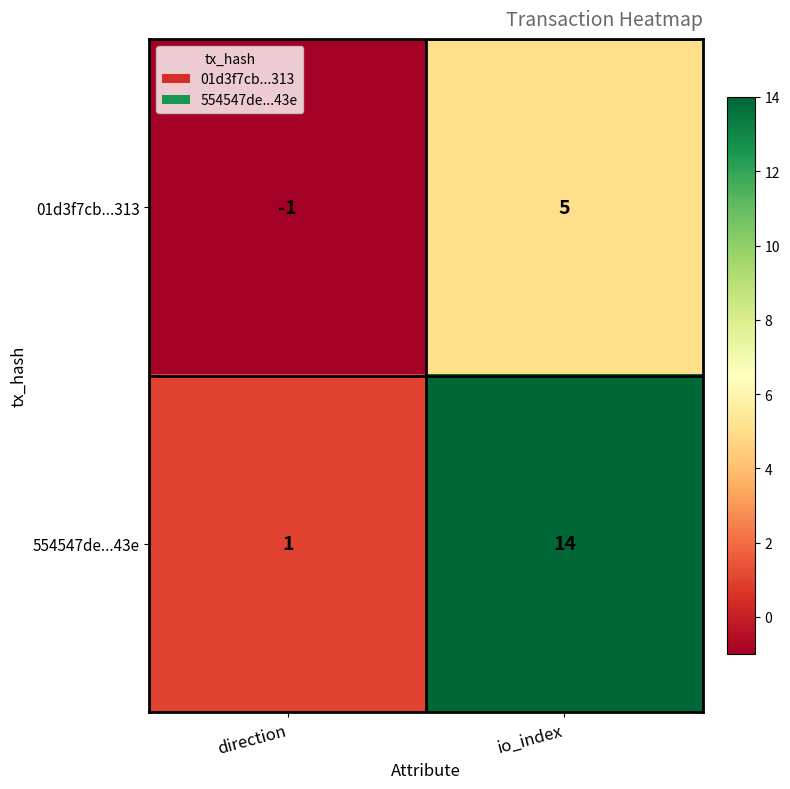

Count the number of data series in this chart.

2